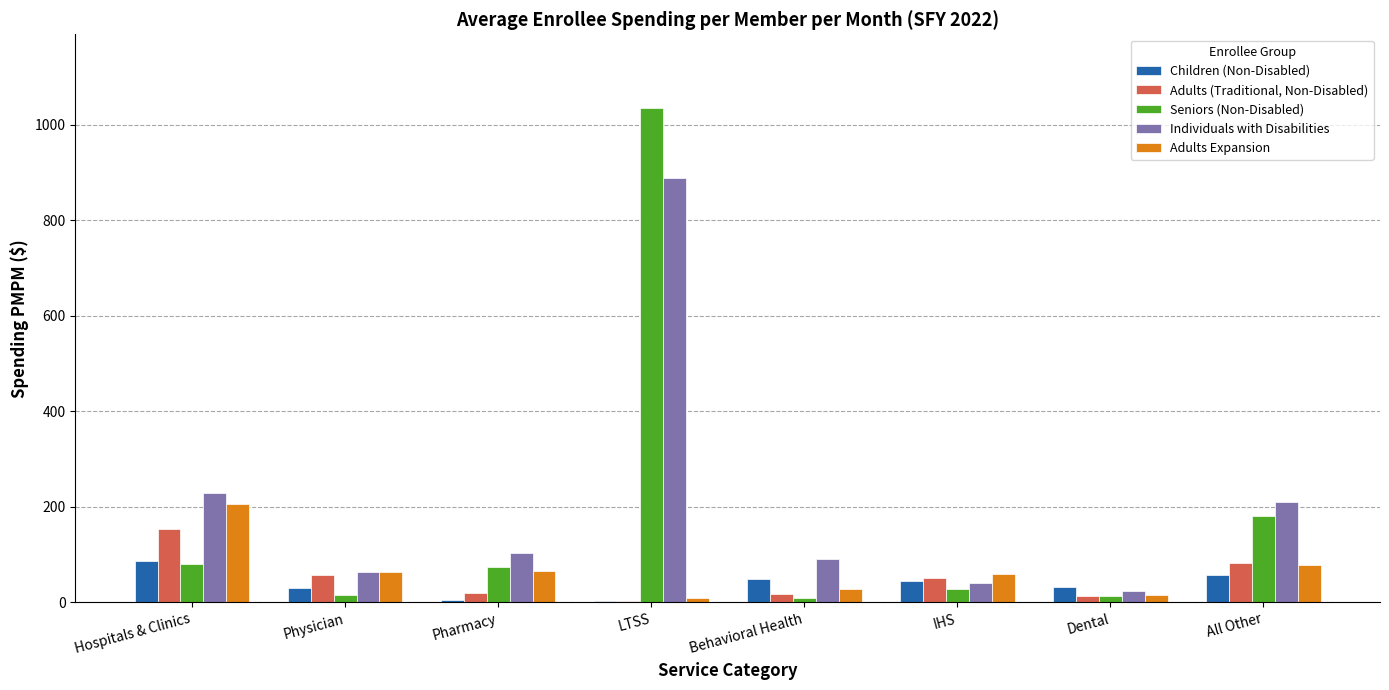

At which category is the sum across all series the highest?

LTSS